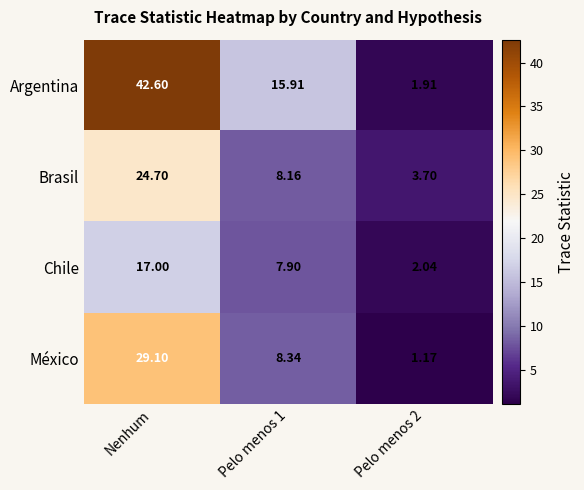

What is the difference between the highest and lowest values at Pelo menos 2?

2.5